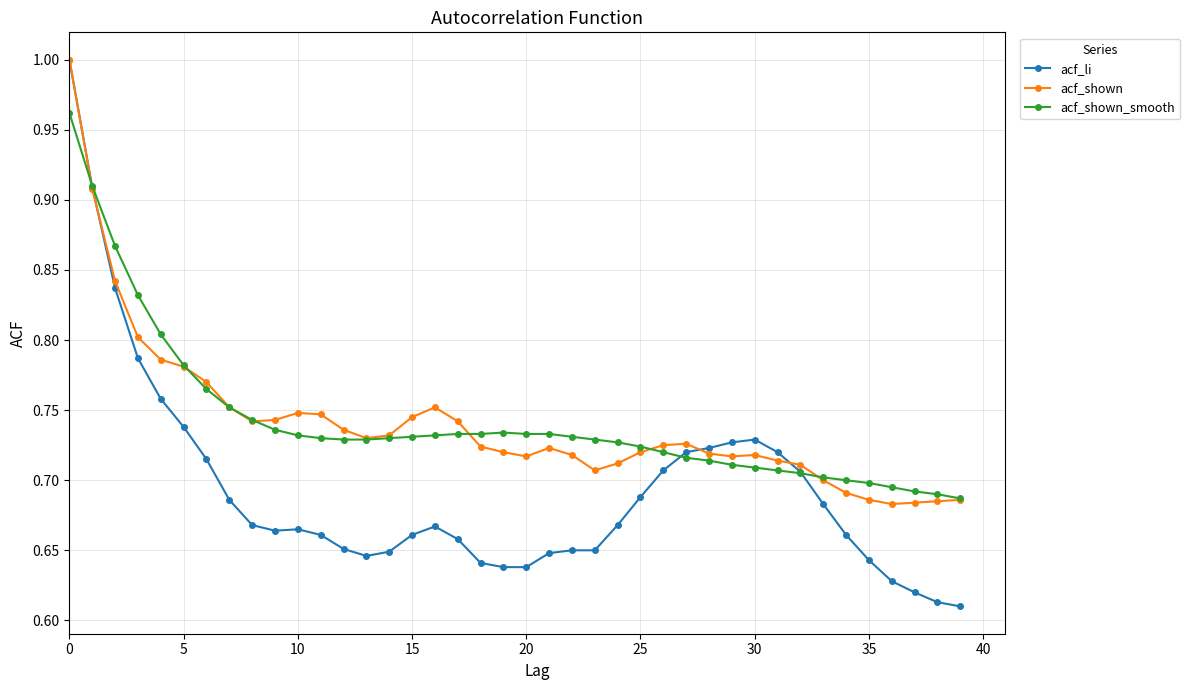

Which series has the widest spread of values?

acf_li